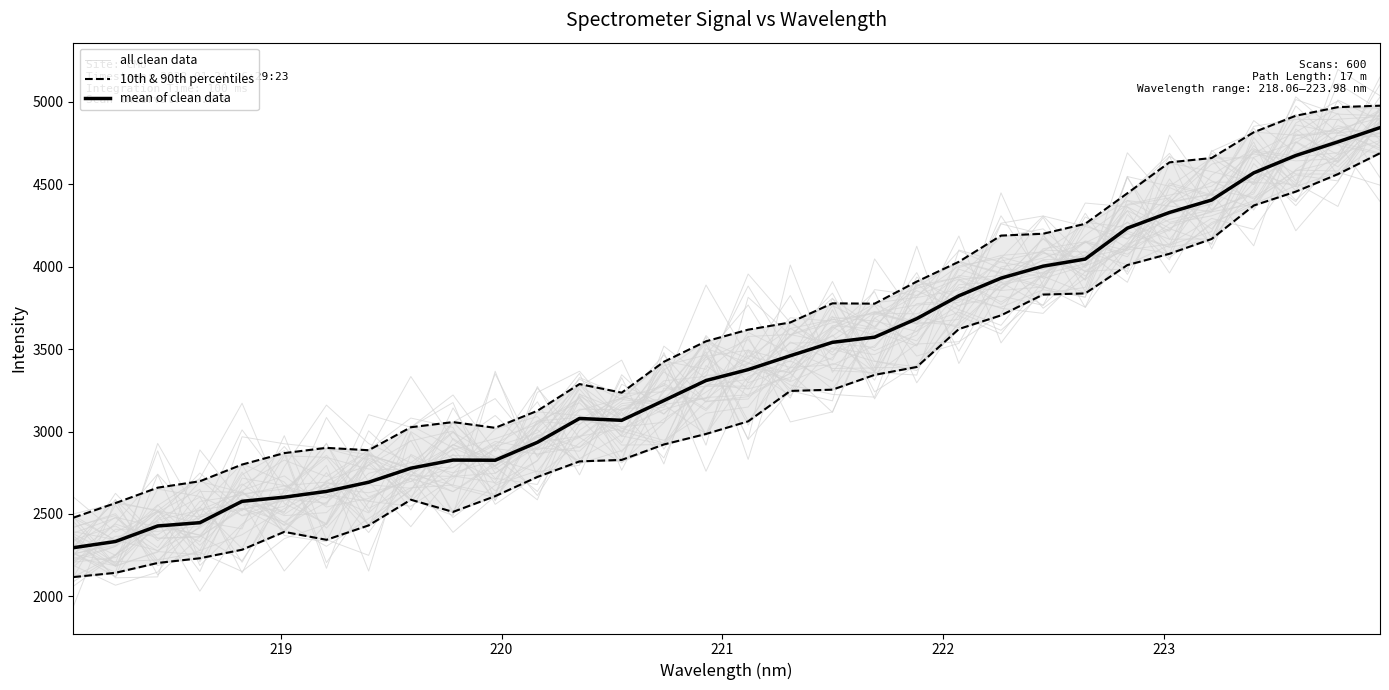

What are all the series names shown in the legend?

all clean data, 10th & 90th percentiles, mean of clean data